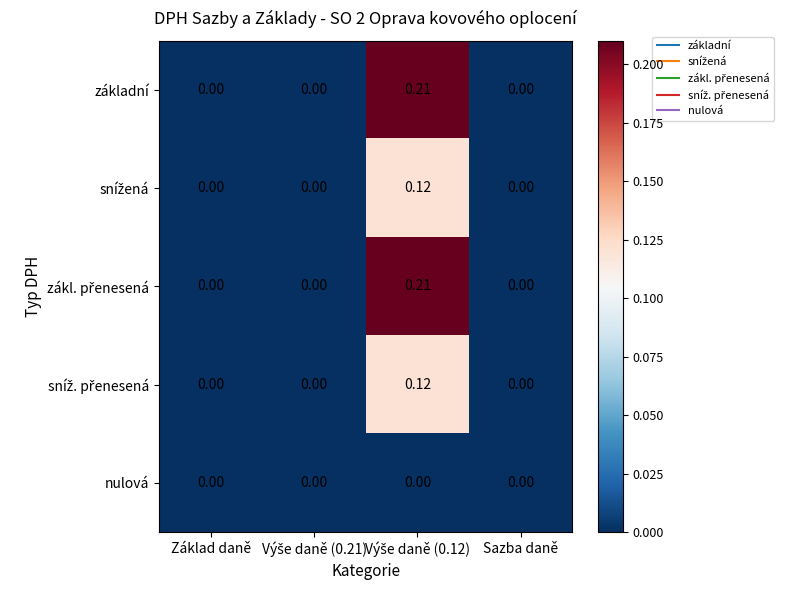

Rank the series by their maximum value, from lowest to highest.

nulová, snížená, sníž. přenesená, základní, zákl. přenesená